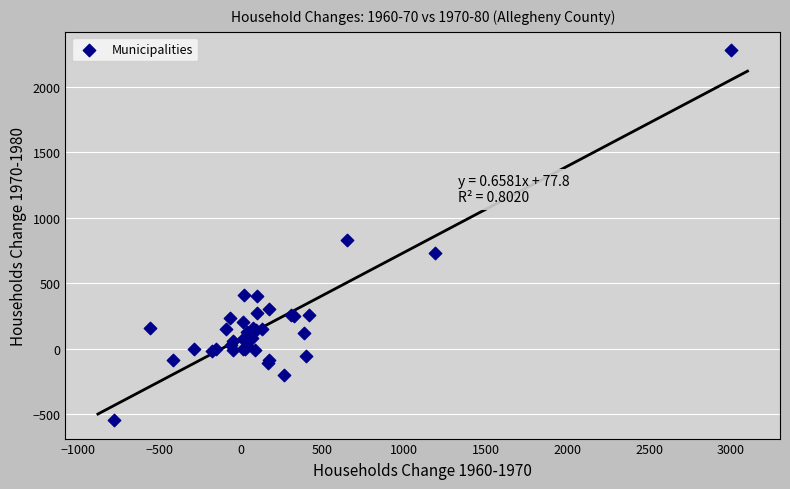

What Y value in the scatter plot is closest to 866?

828